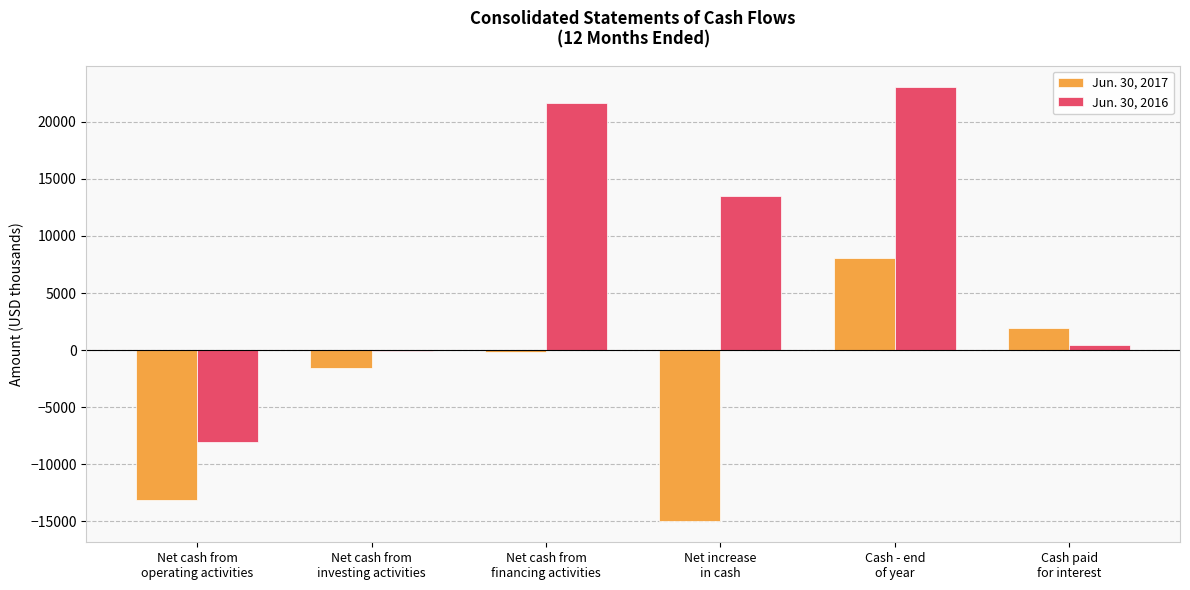

Where is Jun. 30, 2016 nearest to the value 7471?

Net increase
in cash